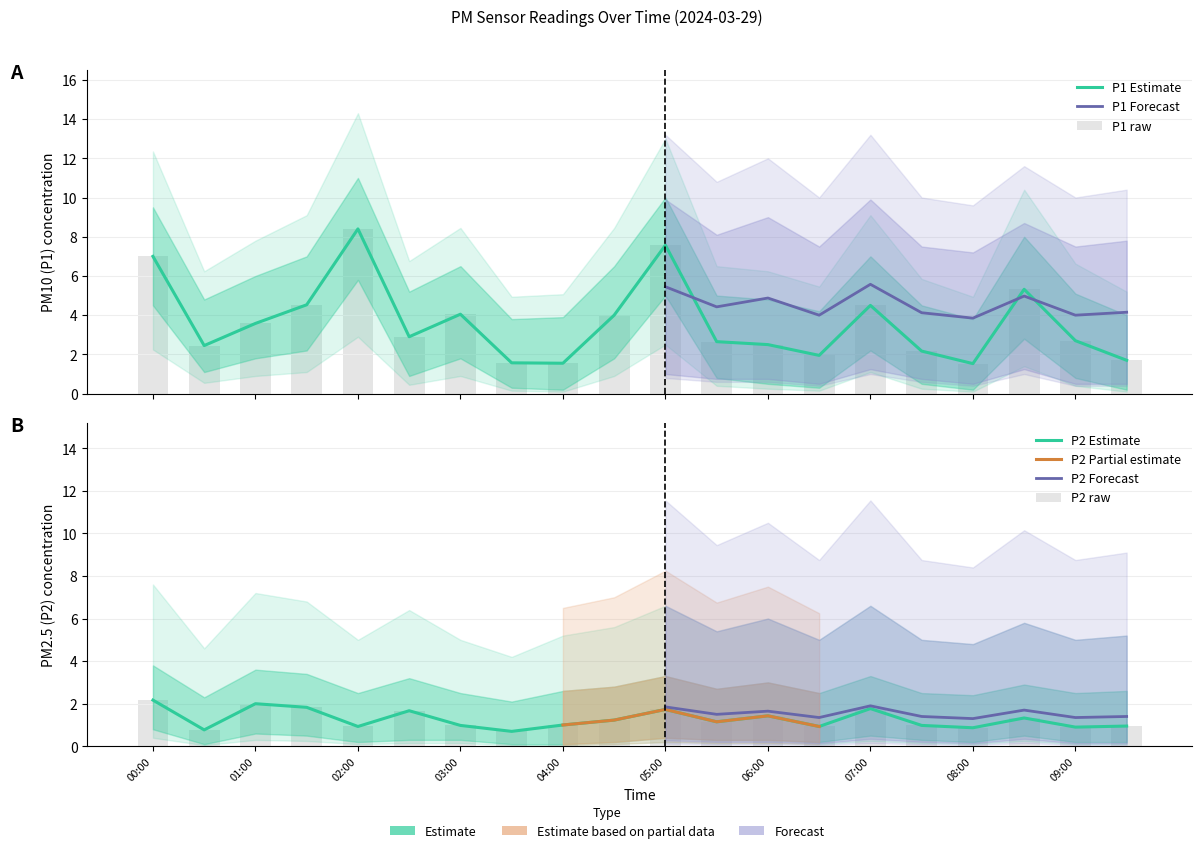

True or false: P1_upper has a value of 5.3 at 08:30.

True